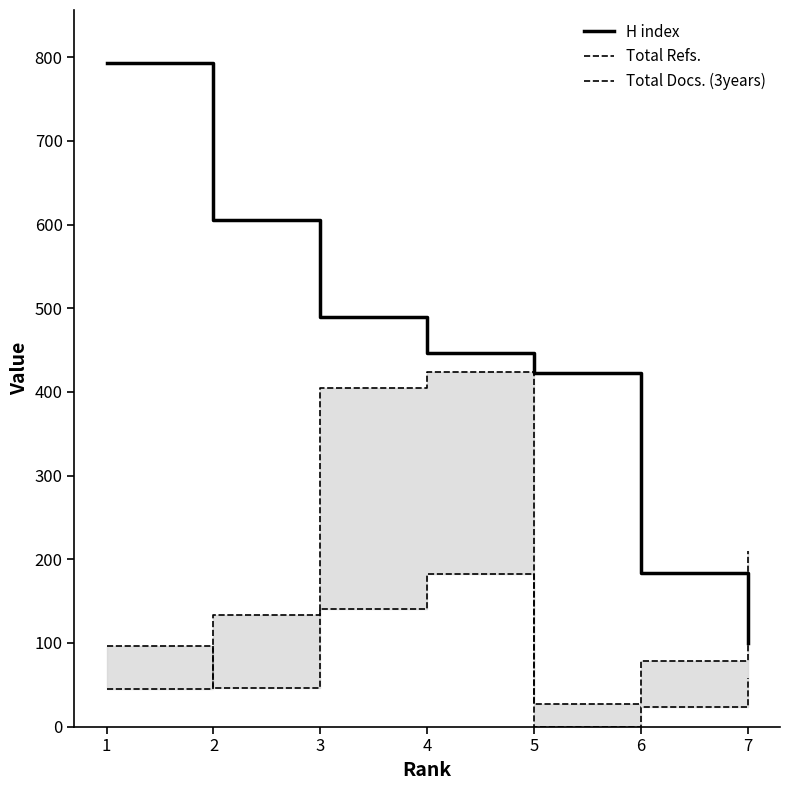

The Total Docs. (3years) series shows 96 at 1. True or false?

True